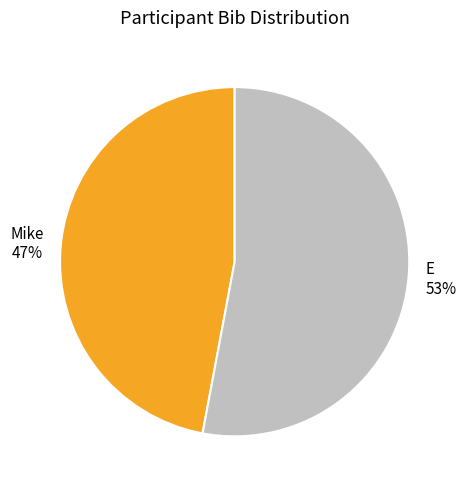

Count the number of slices in the pie.

2